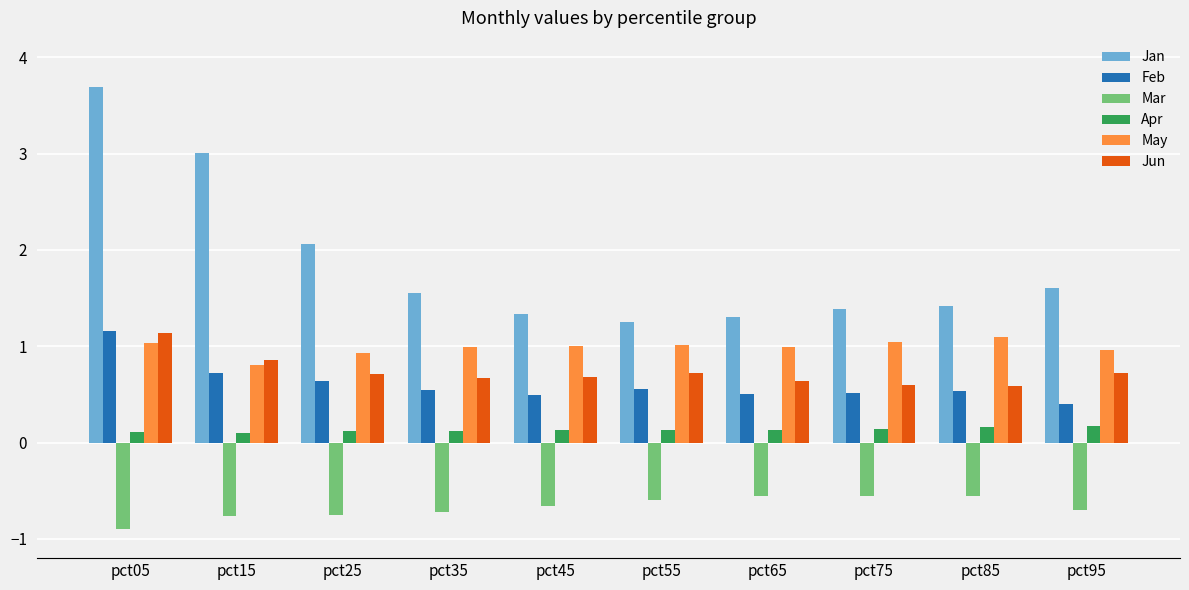

Where is Jan nearest to the value 2?

pct25